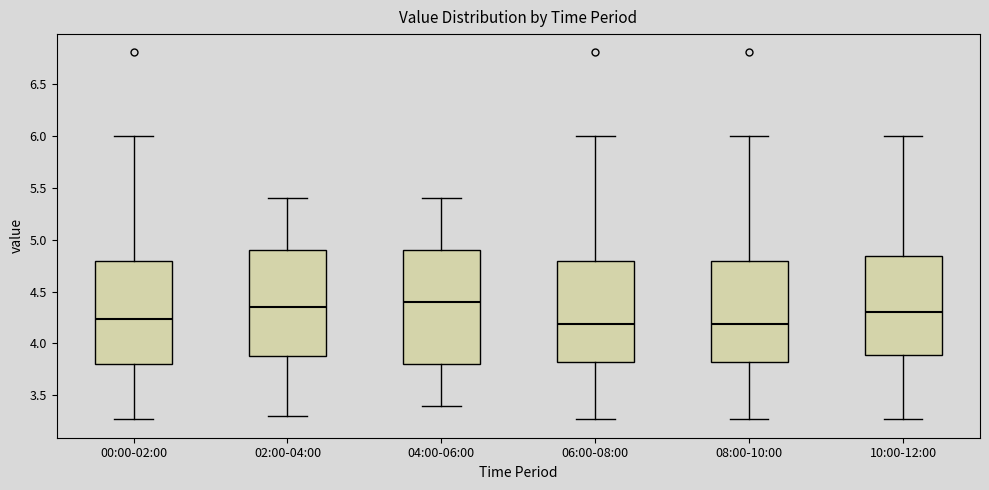

Reading left to right, transcribe this box plot: for each box, give where its median line is, the range the box spans, and where its two whiskers end, as read against the y-axis. The values are not printed on the chart, so give them approximately, as read against the axis.

00:00-02:00: median 4.25, box 3.80 to 4.80, whiskers 3.25 to 6.00
02:00-04:00: median 4.35, box 3.90 to 4.90, whiskers 3.30 to 5.40
04:00-06:00: median 4.40, box 3.80 to 4.90, whiskers 3.40 to 5.40
06:00-08:00: median 4.20, box 3.80 to 4.80, whiskers 3.25 to 6.00
08:00-10:00: median 4.20, box 3.80 to 4.80, whiskers 3.25 to 6.00
10:00-12:00: median 4.30, box 3.90 to 4.85, whiskers 3.25 to 6.00